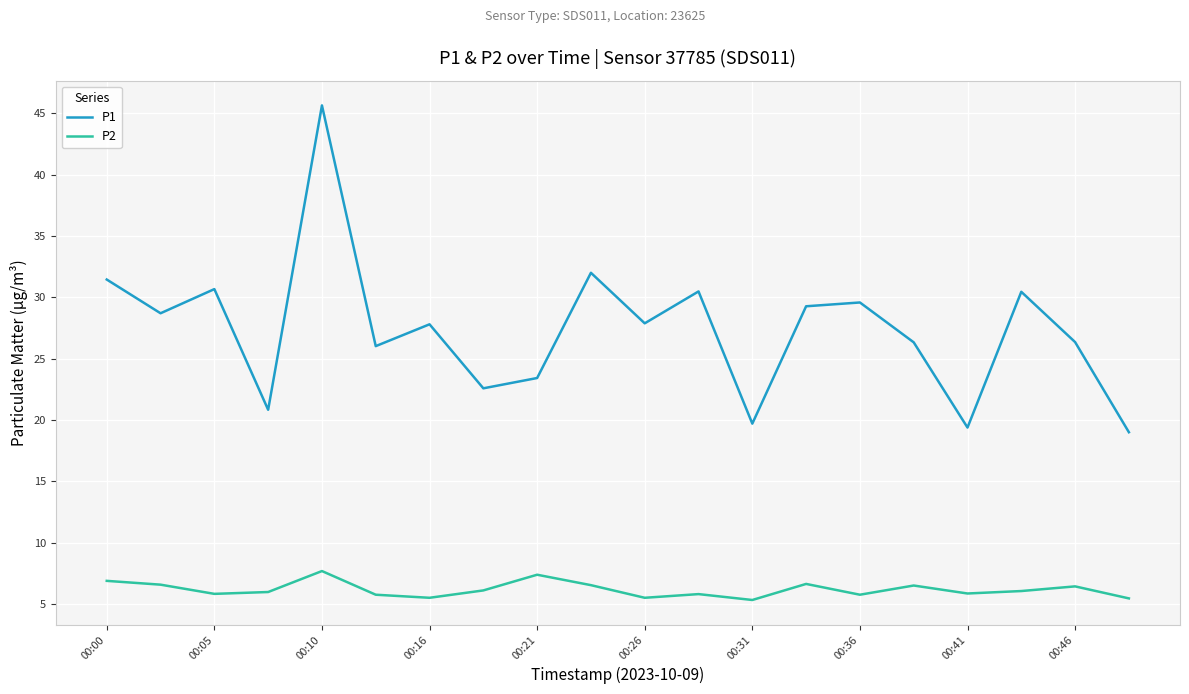

Which series has the widest spread of values?

P1